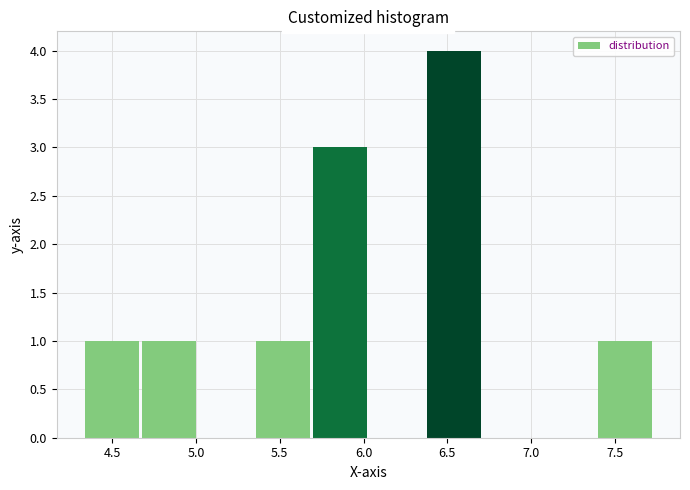

Reading left to right, transcribe this chart: for each bar, give the range it covers on the x-axis and its height. Neither the bar edges nor the heights are printed on the chart, so give them approximately, as read against the axes.

4.35 to 4.65: 1
4.65 to 5.00: 1
5.00 to 5.35: 0
5.35 to 5.70: 1
5.70 to 6.05: 3
6.05 to 6.35: 0
6.35 to 6.70: 4
6.70 to 7.05: 0
7.05 to 7.40: 0
7.40 to 7.75: 1